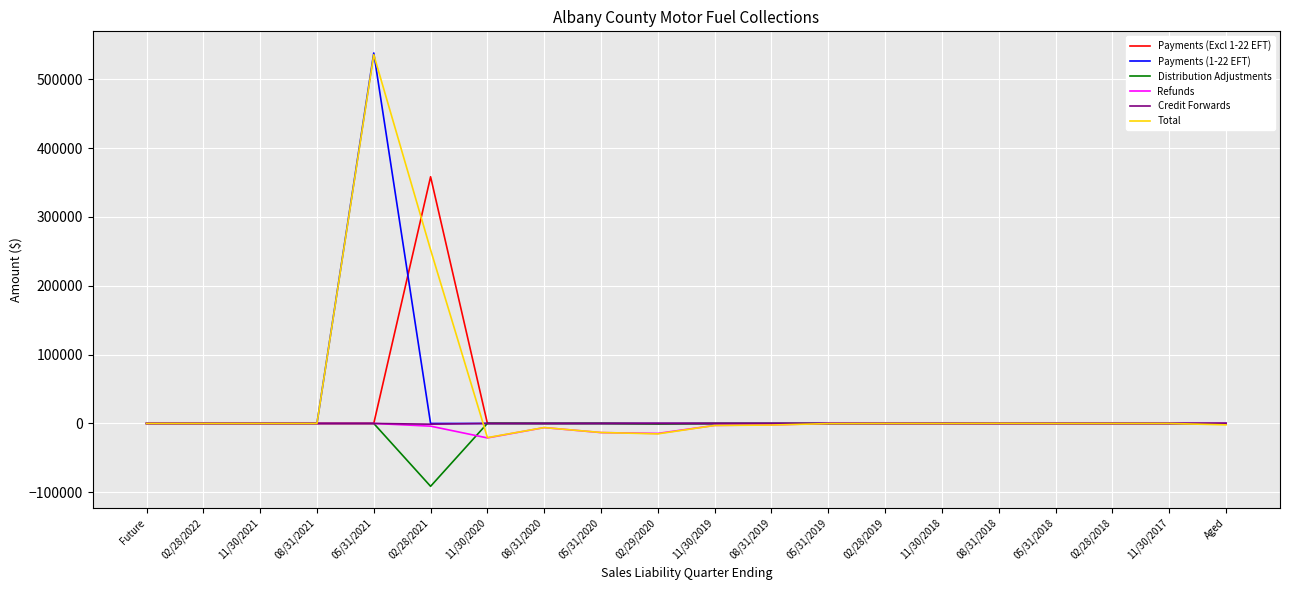

True or false: Refunds has a value of 0.0 at Aged.

True